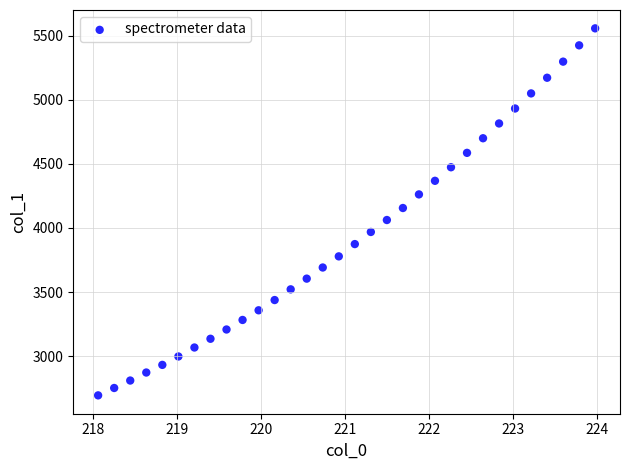

What is the range of X values (max minus min)?

5.9